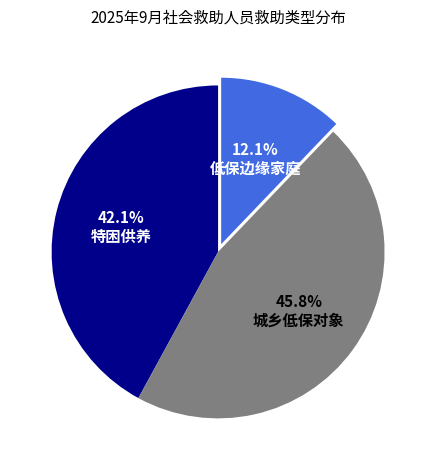

To the nearest percent, what is the combined percentage of 城乡低保对象 and 特困供养?

88%